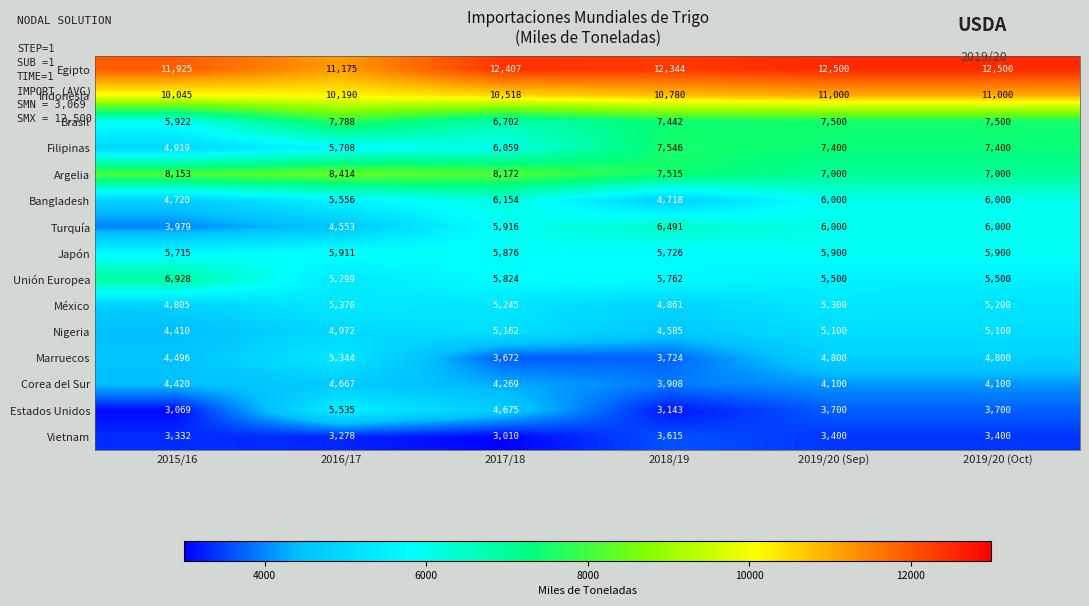

What is the difference between the maximum and second lowest values in the Nigeria series?

577